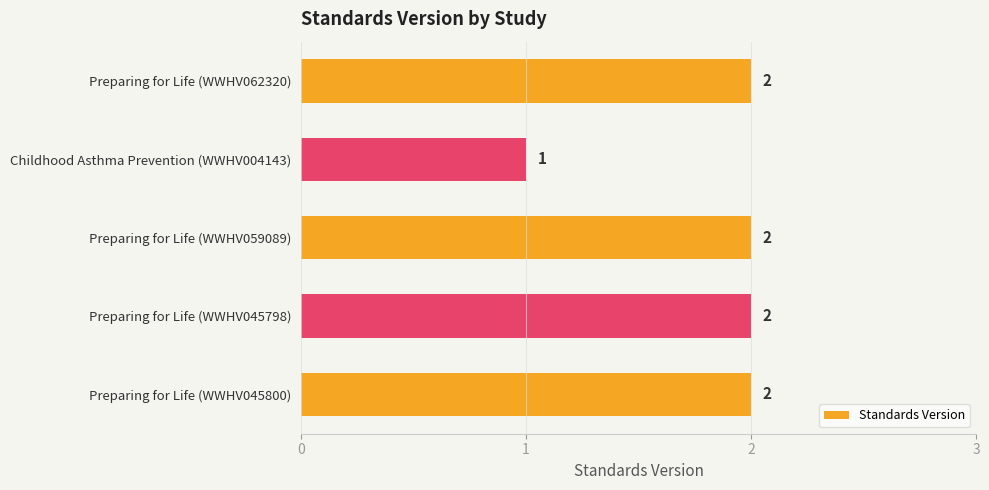

Reading bottom to top, transcribe all the data shown in this chart.

Preparing for Life (WWHV045800)=2	Preparing for Life (WWHV045798)=2	Preparing for Life (WWHV059089)=2	Childhood Asthma Prevention (WWHV004143)=1	Preparing for Life (WWHV062320)=2